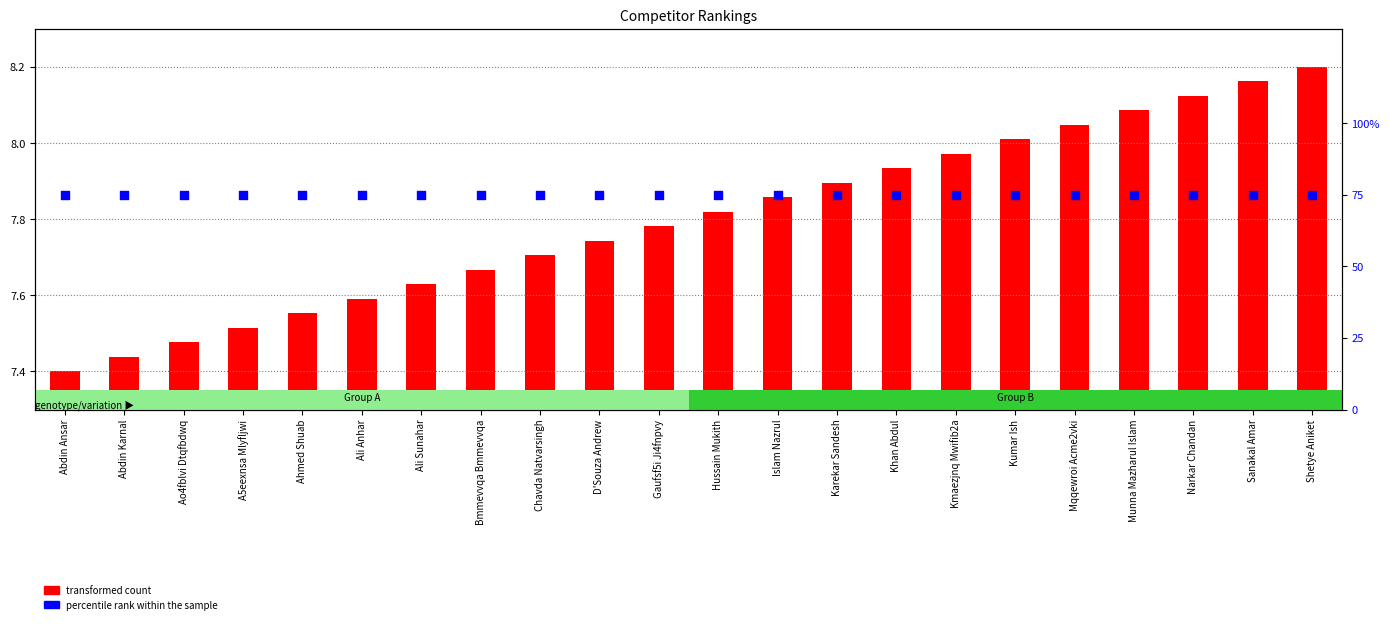

What is the total value across all series at Abdin Karnal?

82.4